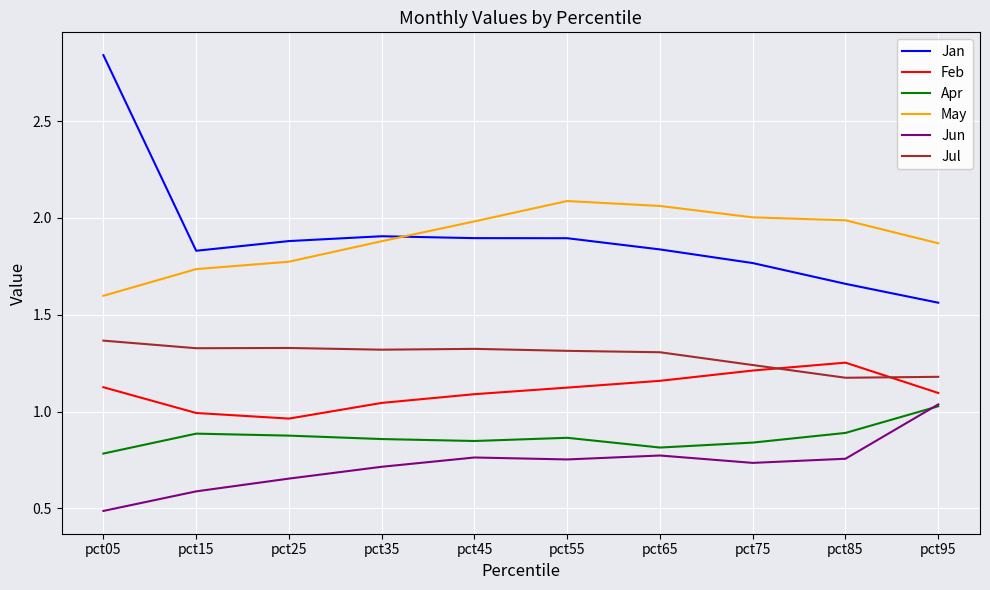

Where is Jun nearest to the value 0?

pct05